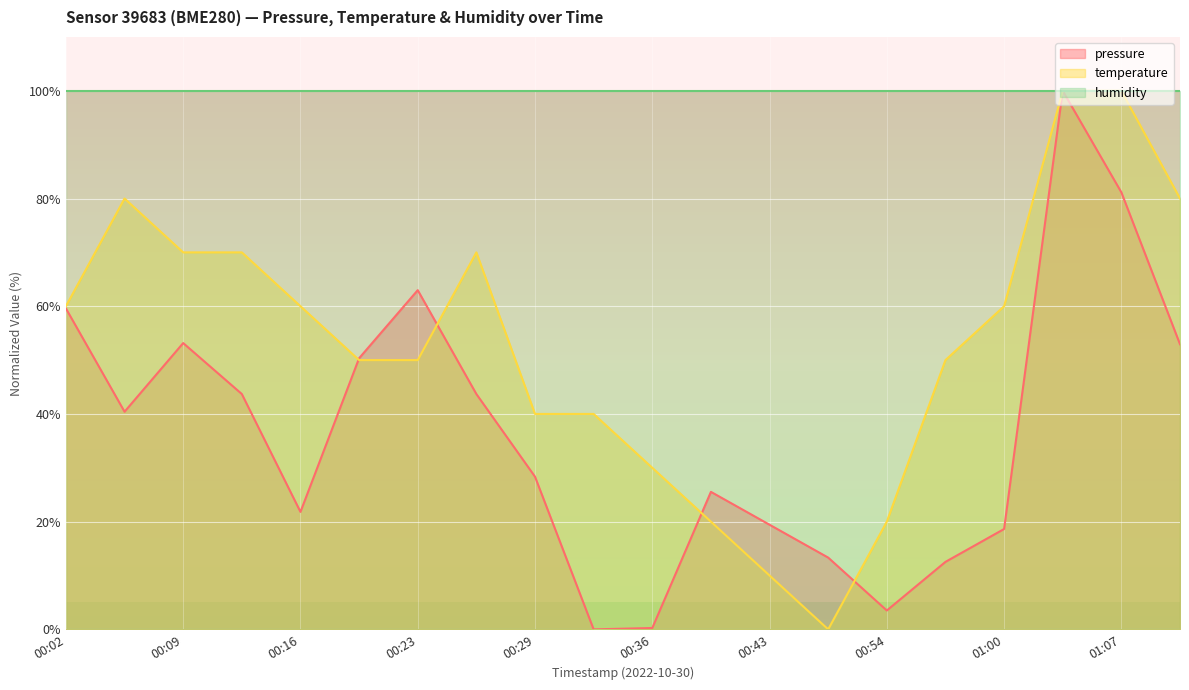

Which series has the largest total across all categories?

humidity